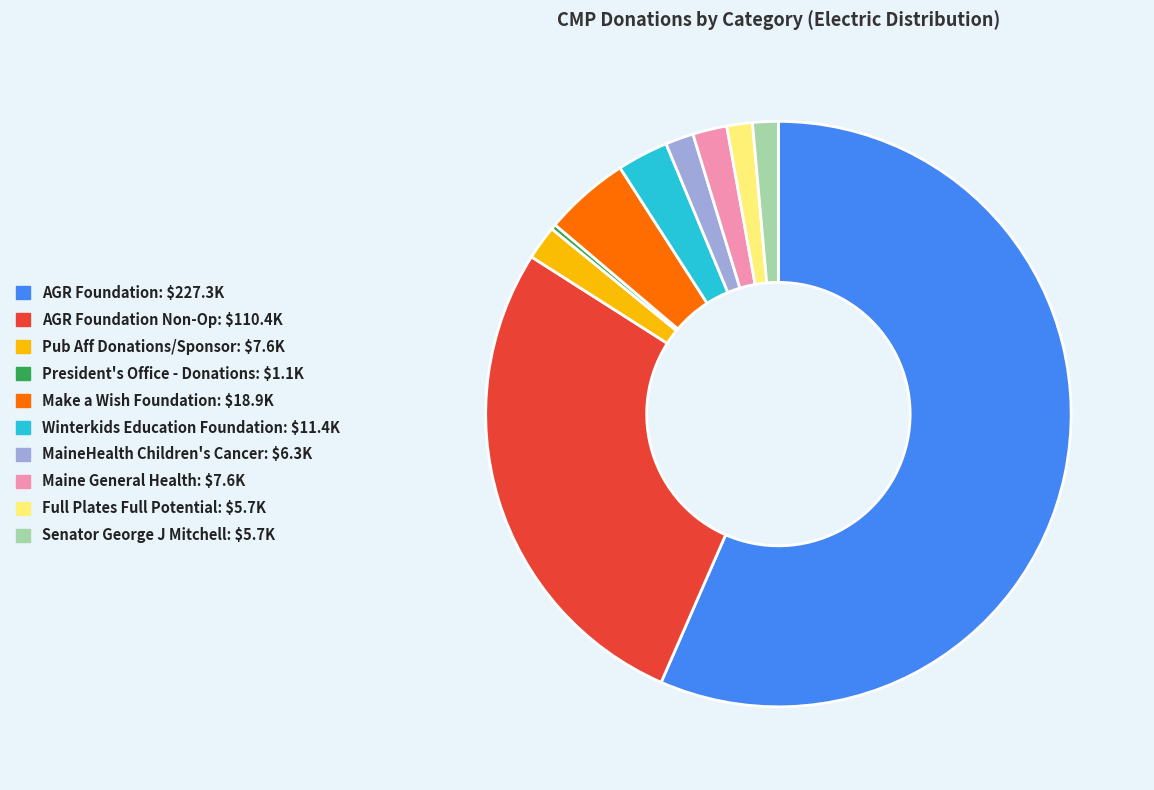

Is there a majority slice in this chart?

Yes